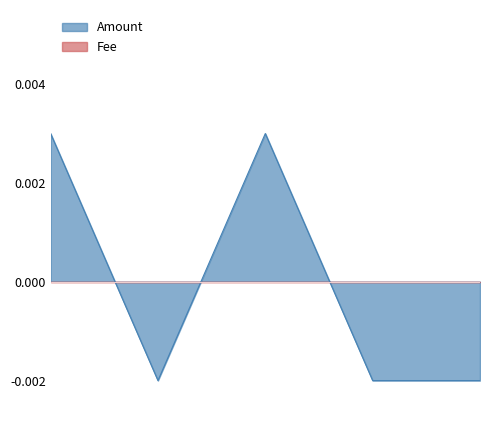

Which has a higher value, 2017-05-01 10:06:25 or 2017-05-01 10:08:55?

2017-05-01 10:06:25